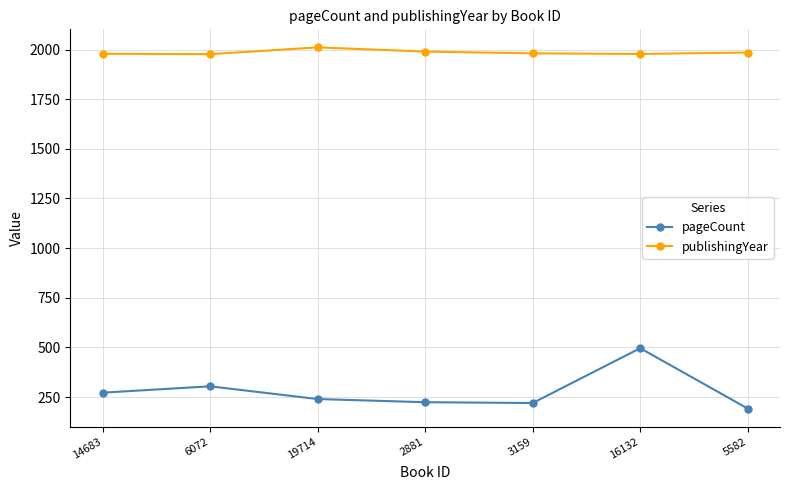

The publishingYear series shows 2729 at 6072. True or false?

False